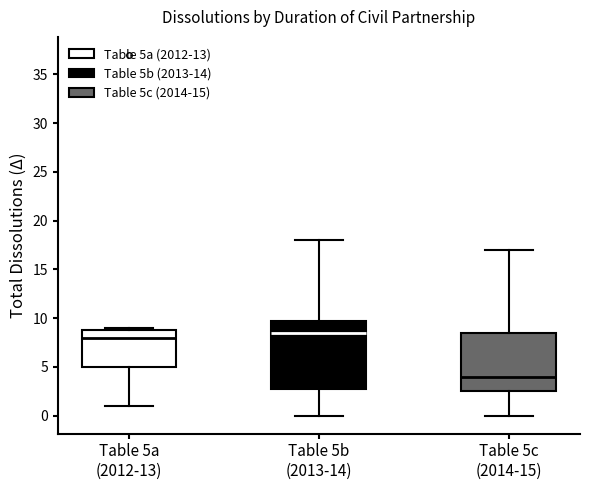

Which box is the tallest, from its lower edge to its upper edge?

Table 5b (2013-14)